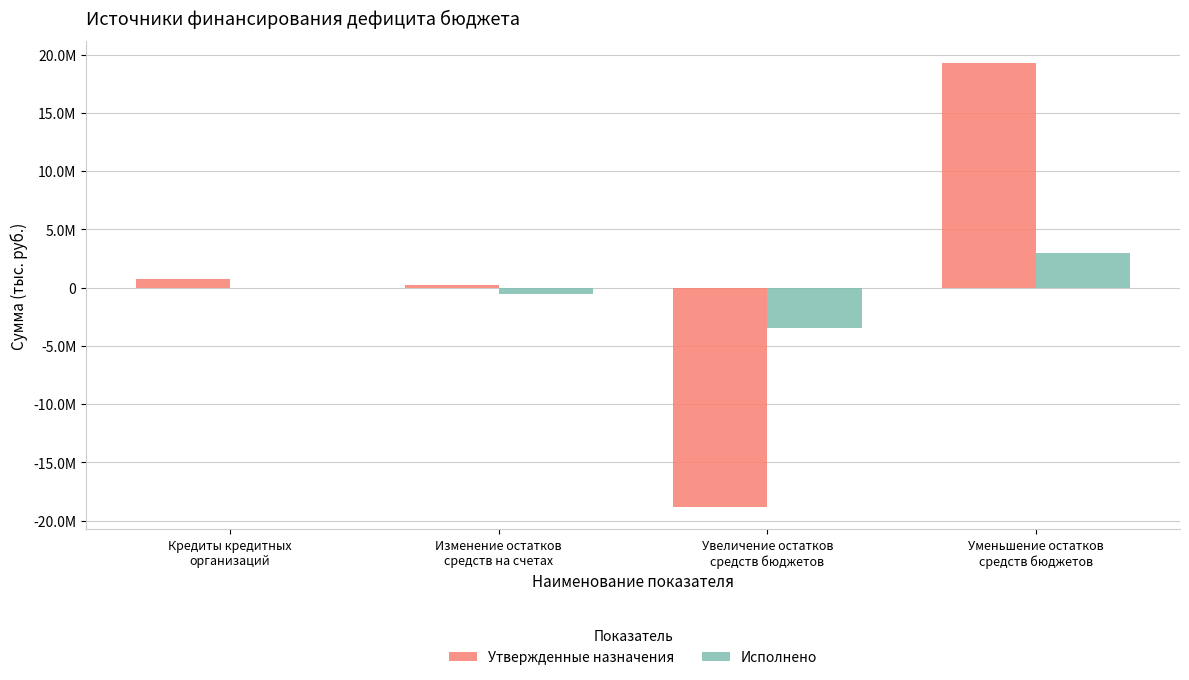

What position from the left is Кредиты кредитных
организаций?

1